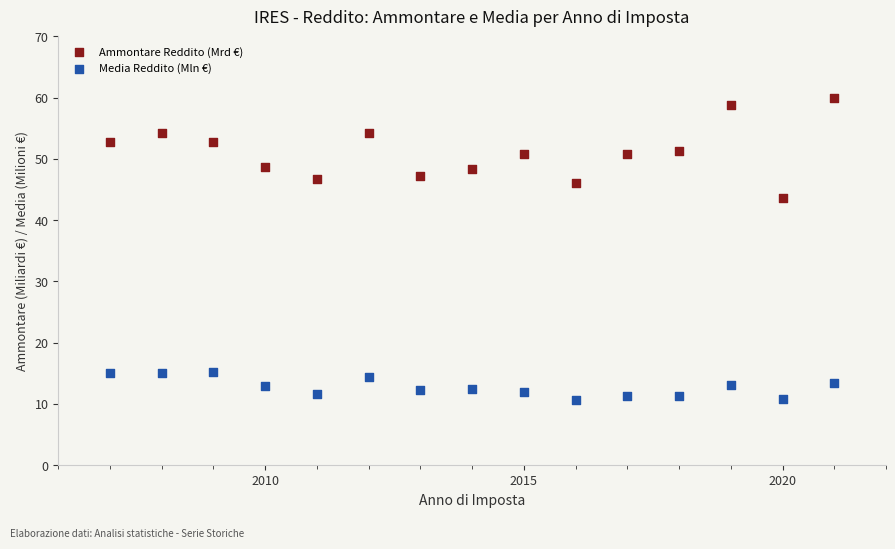

Across all data points, what is the range of Y values (max minus min)?

49.3